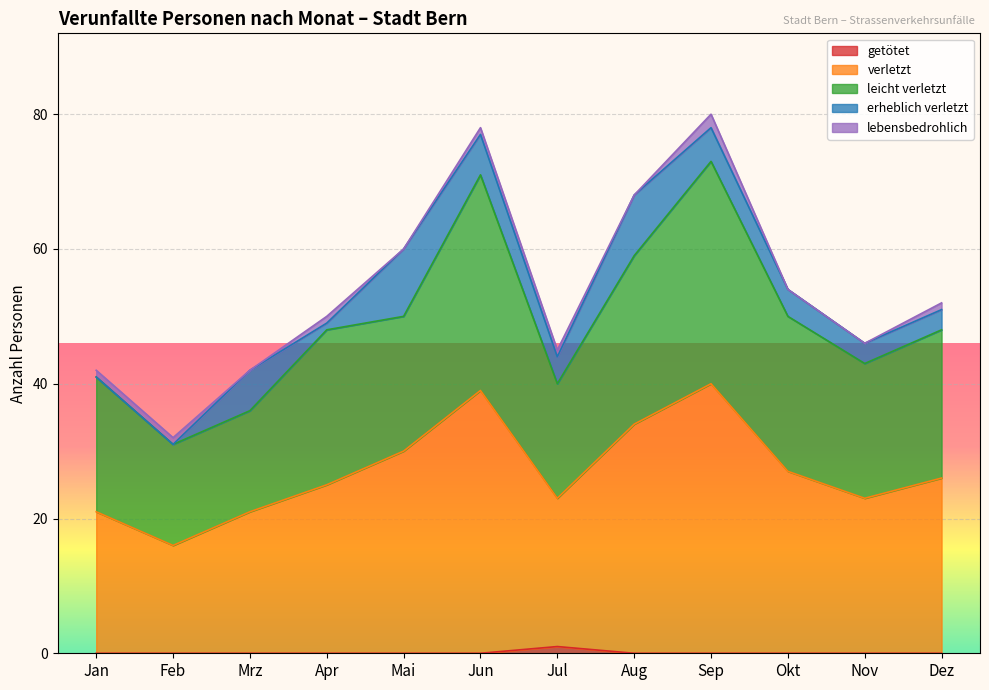

True or false: erheblich verletzt and getötet cross at least once.

False